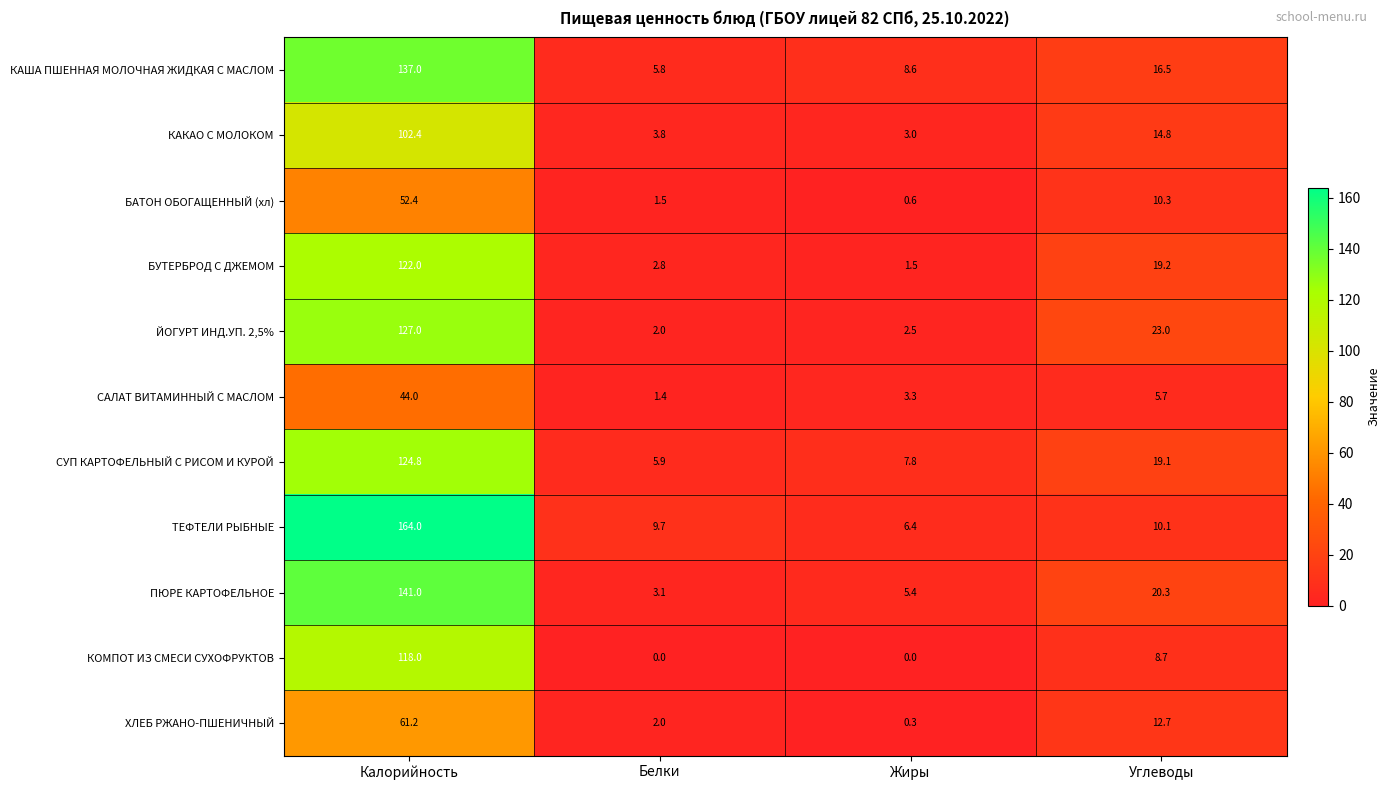

At which label does ХЛЕБ РЖАНО-ПШЕНИЧНЫЙ reach its minimum?

Жиры